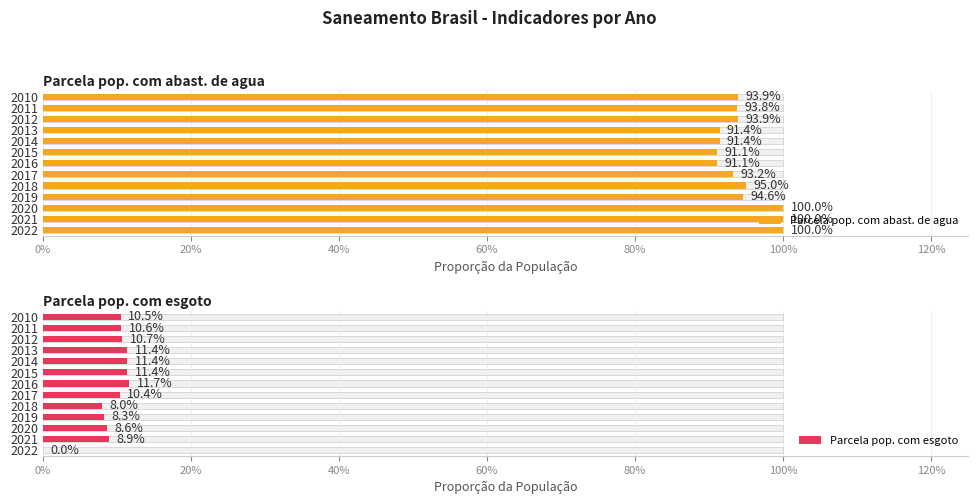

What is the value of the Parcela pop. com abast. de agua bar at the 11th from the left?

1.0